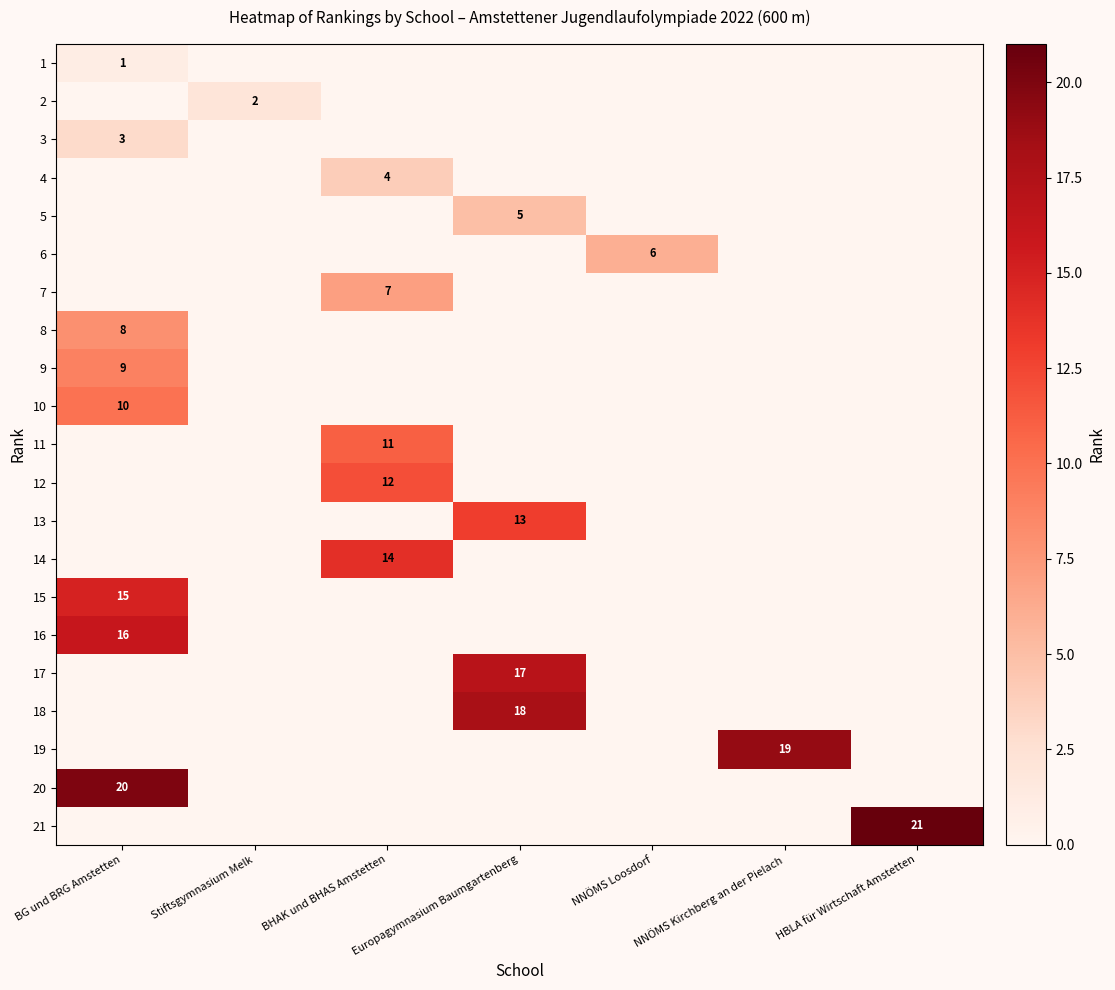

The value of 7 at BHAK und BHAS Amstetten is 2. True or false?

False